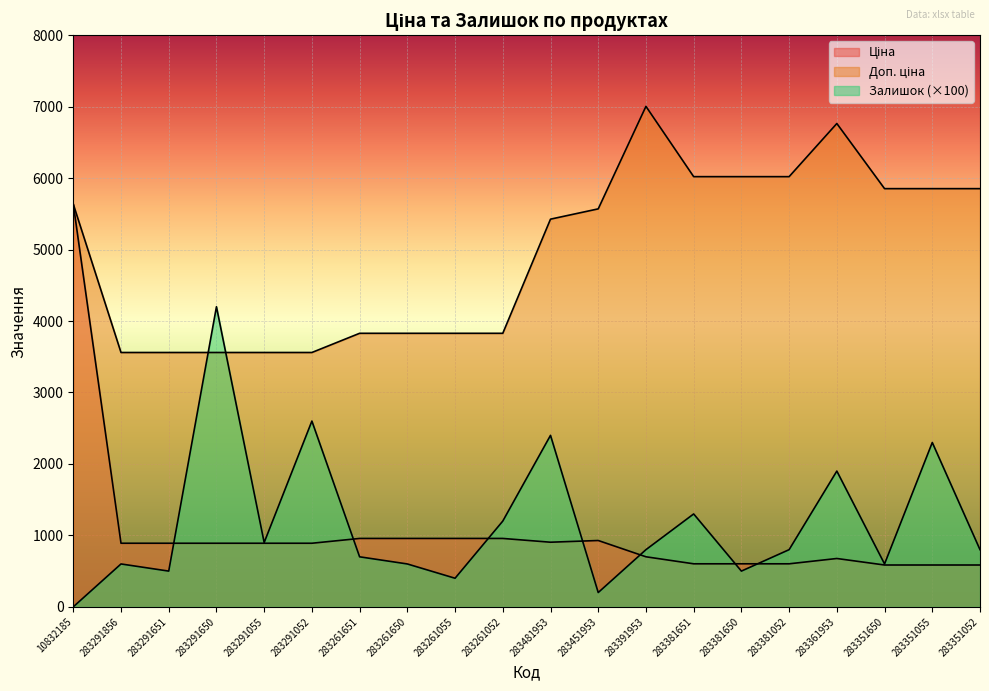

What is the difference between the second highest and minimum values in the Доп. ціна series?

3204.7